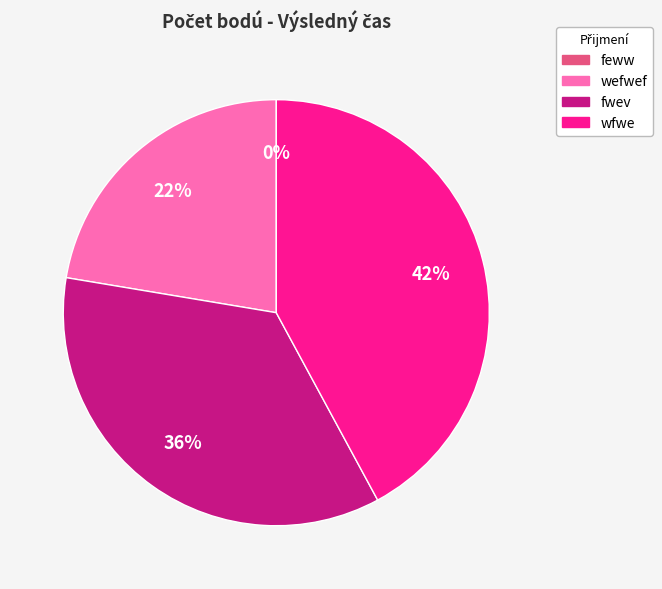

Count the number of slices in the pie.

4